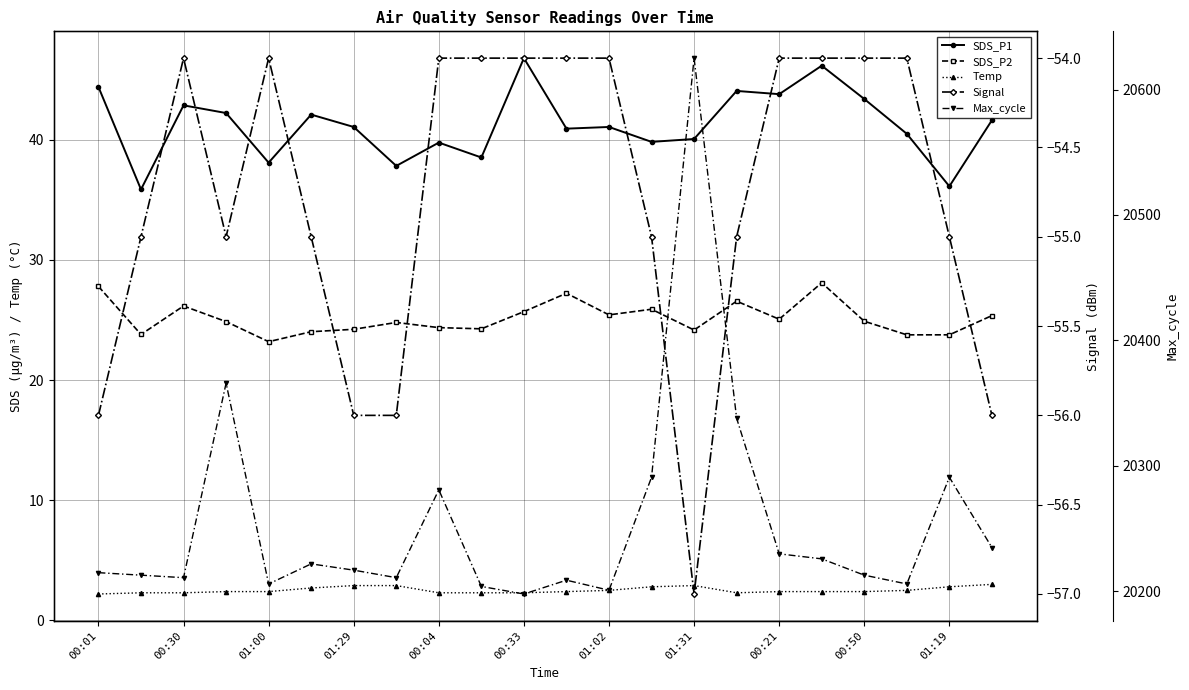

Reading left to right, list all the values displayed in this chart.

SDS_P1: 44.4	35.9	42.9	42.2	38.1	42.1	41.1	37.8	39.8	38.5	46.8	40.9	41.1	39.8	40.1	44.1	43.8	46.2	43.4	40.5	36.1	41.6
SDS_P2: 27.8	23.8	26.2	24.9	23.2	24.0	24.2	24.8	24.4	24.3	25.7	27.2	25.4	25.9	24.2	26.6	25.1	28.1	24.9	23.8	23.8	25.4
Temp: 2.2	2.3	2.3	2.4	2.4	2.7	2.9	2.9	2.3	2.3	2.3	2.4	2.5	2.8	2.9	2.3	2.4	2.4	2.4	2.5	2.8	3.0
Signal: -56.0	-55.0	-54.0	-55.0	-54.0	-55.0	-56.0	-56.0	-54.0	-54.0	-54.0	-54.0	-54.0	-55.0	-57.0	-55.0	-54.0	-54.0	-54.0	-54.0	-55.0	-56.0
Max_cycle: 20215.0	20213.0	20211.0	20366.0	20206.0	20222.0	20217.0	20211.0	20281.0	20204.0	20198.0	20209.0	20201.0	20291.0	20625.0	20338.0	20230.0	20226.0	20213.0	20206.0	20291.0	20235.0